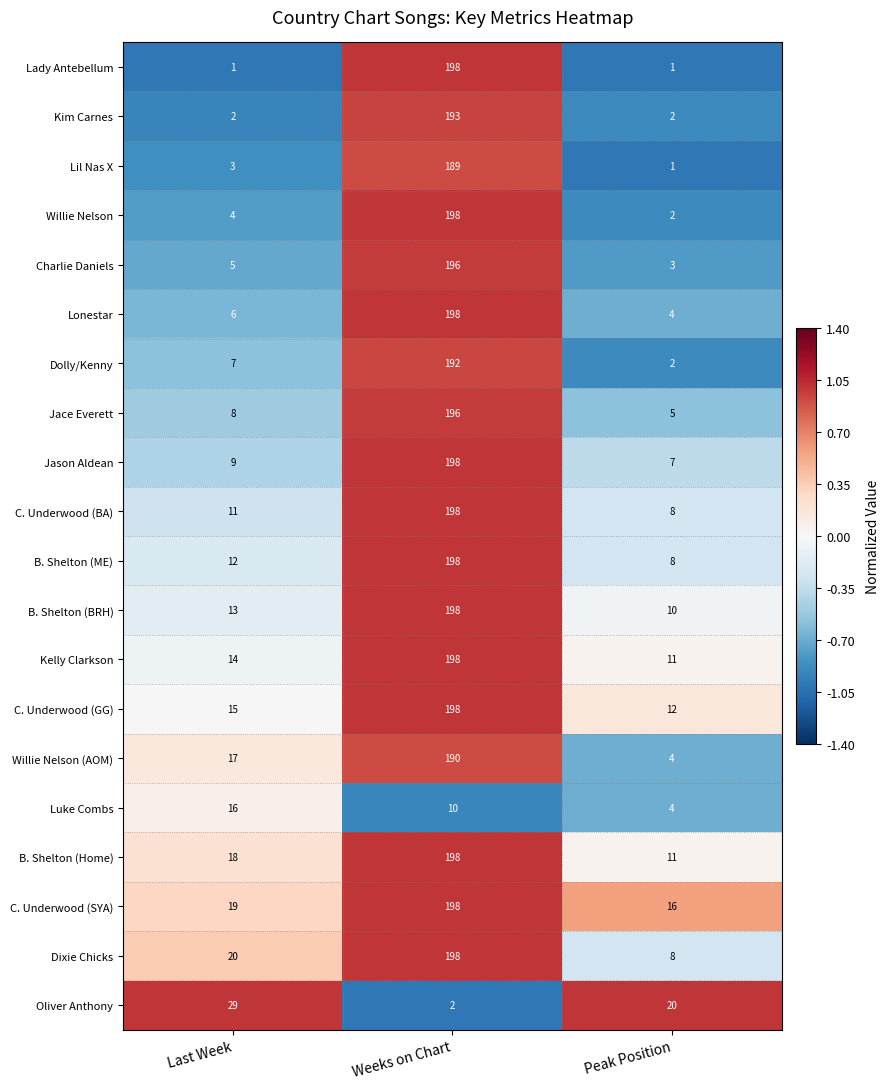

Is the value of Lady Antebellum at Peak Position greater than the value of Lil Nas X at Last Week?

No